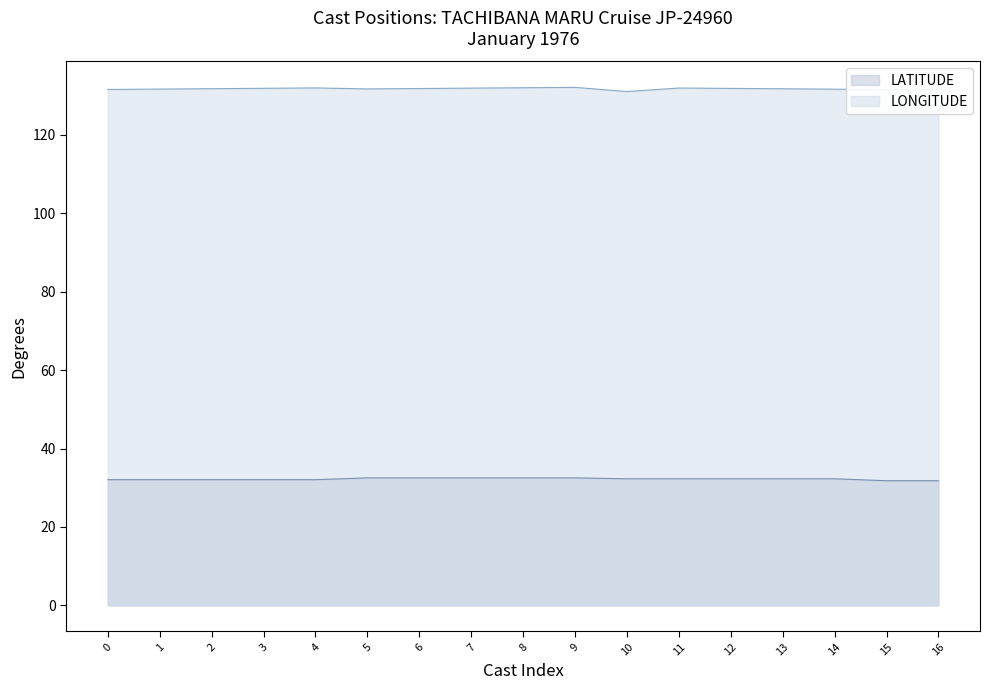

Rank the series by their maximum value, from highest to lowest.

LONGITUDE, LATITUDE